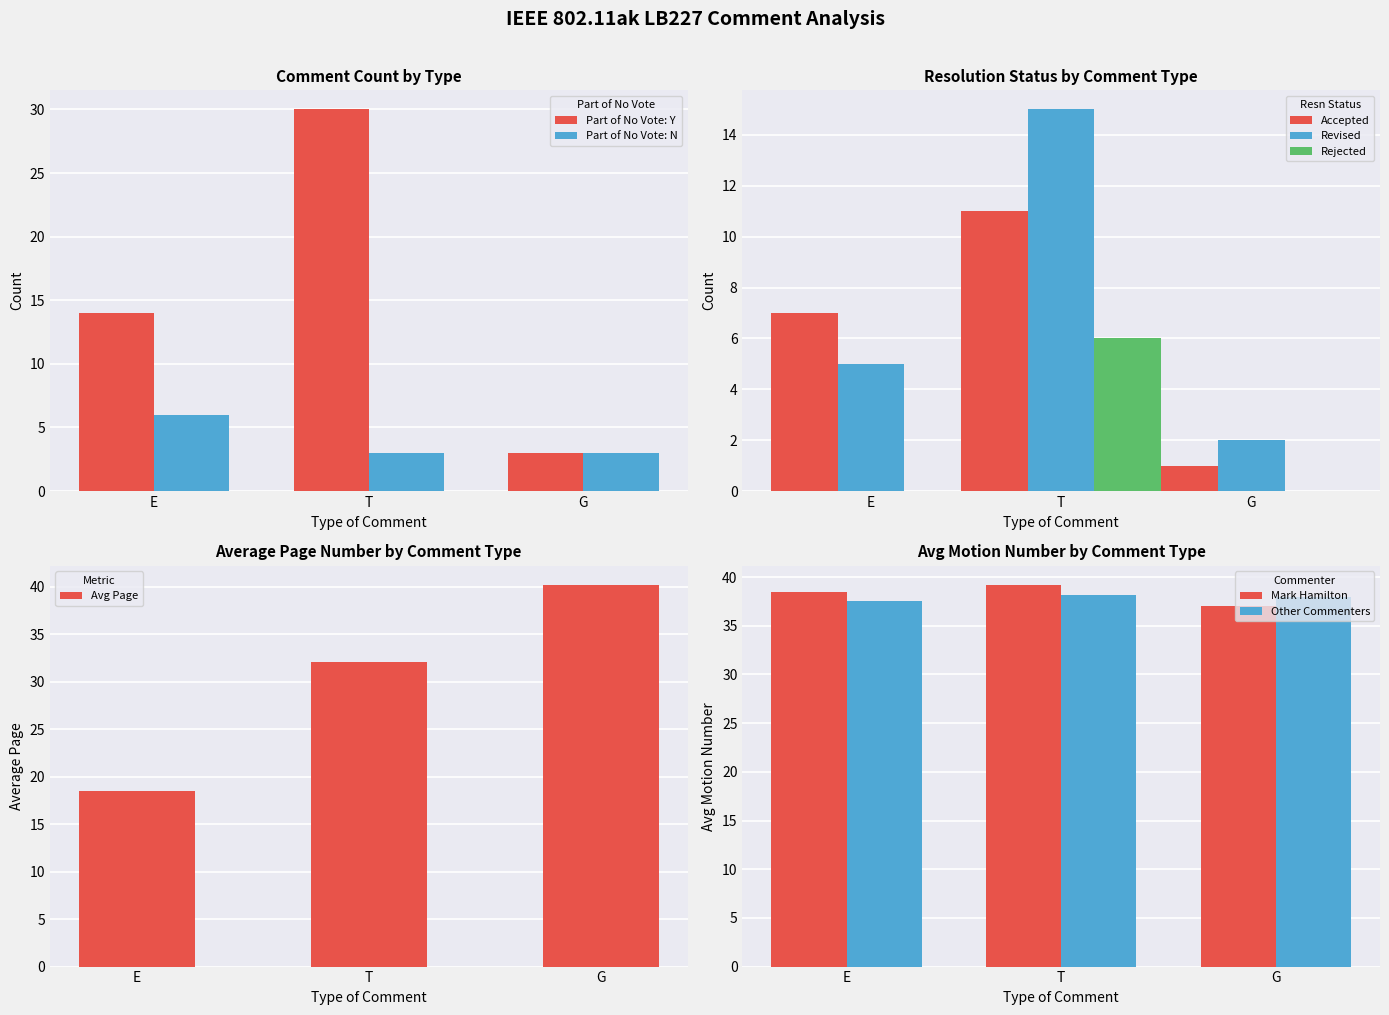

Which category has the highest value in the Part of No Vote: Y series?

T